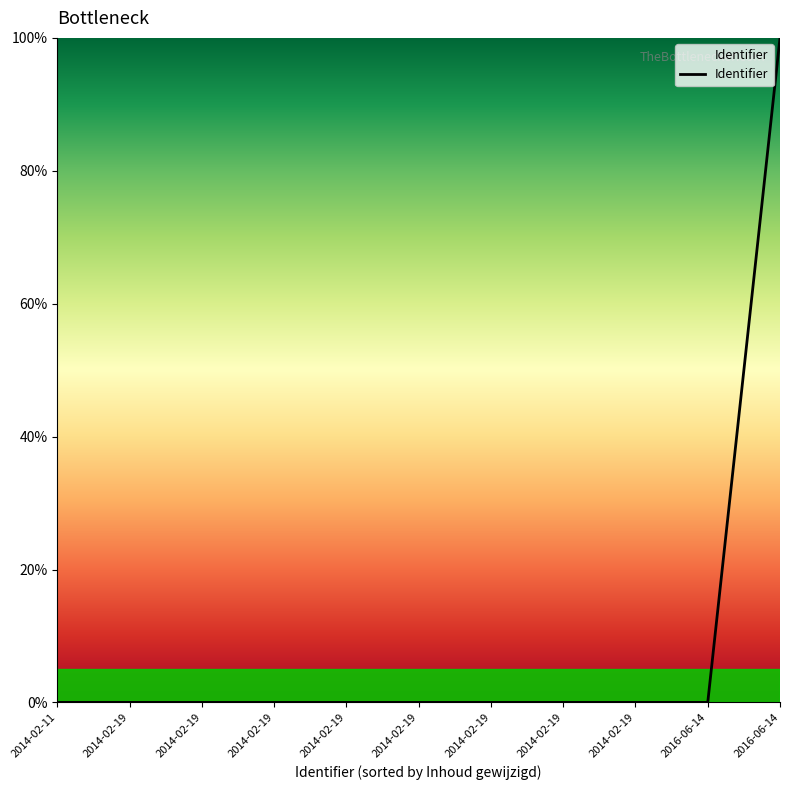

Reading left to right, what are all the values shown in this chart?

2014-02-11=0.0	2014-02-19=0.0	2014-02-19=0.0	2014-02-19=0.0	2014-02-19=0.0	2014-02-19=0.0	2014-02-19=0.0	2014-02-19=0.0	2014-02-19=0.0	2016-06-14=0.0	2016-06-14=100.0